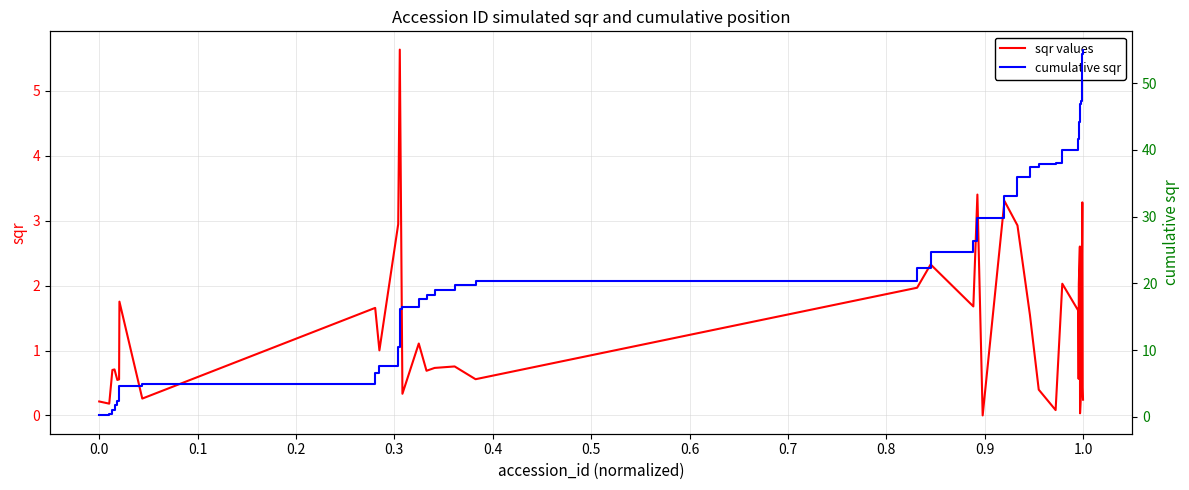

What is the lowest value of the cumulative sqr series?

0.2